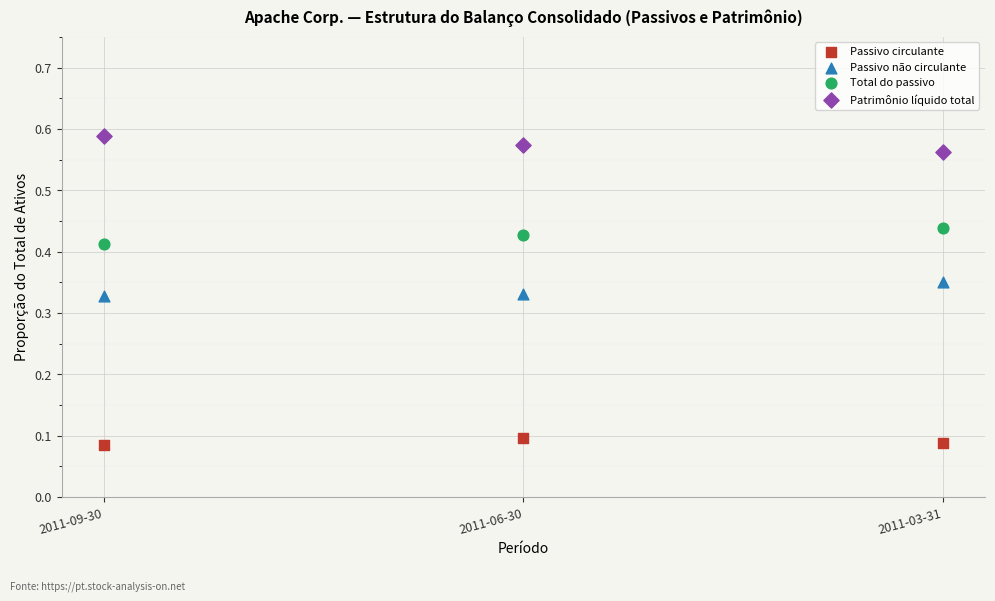

Which series contains the highest Y value?

Patrimônio líquido total